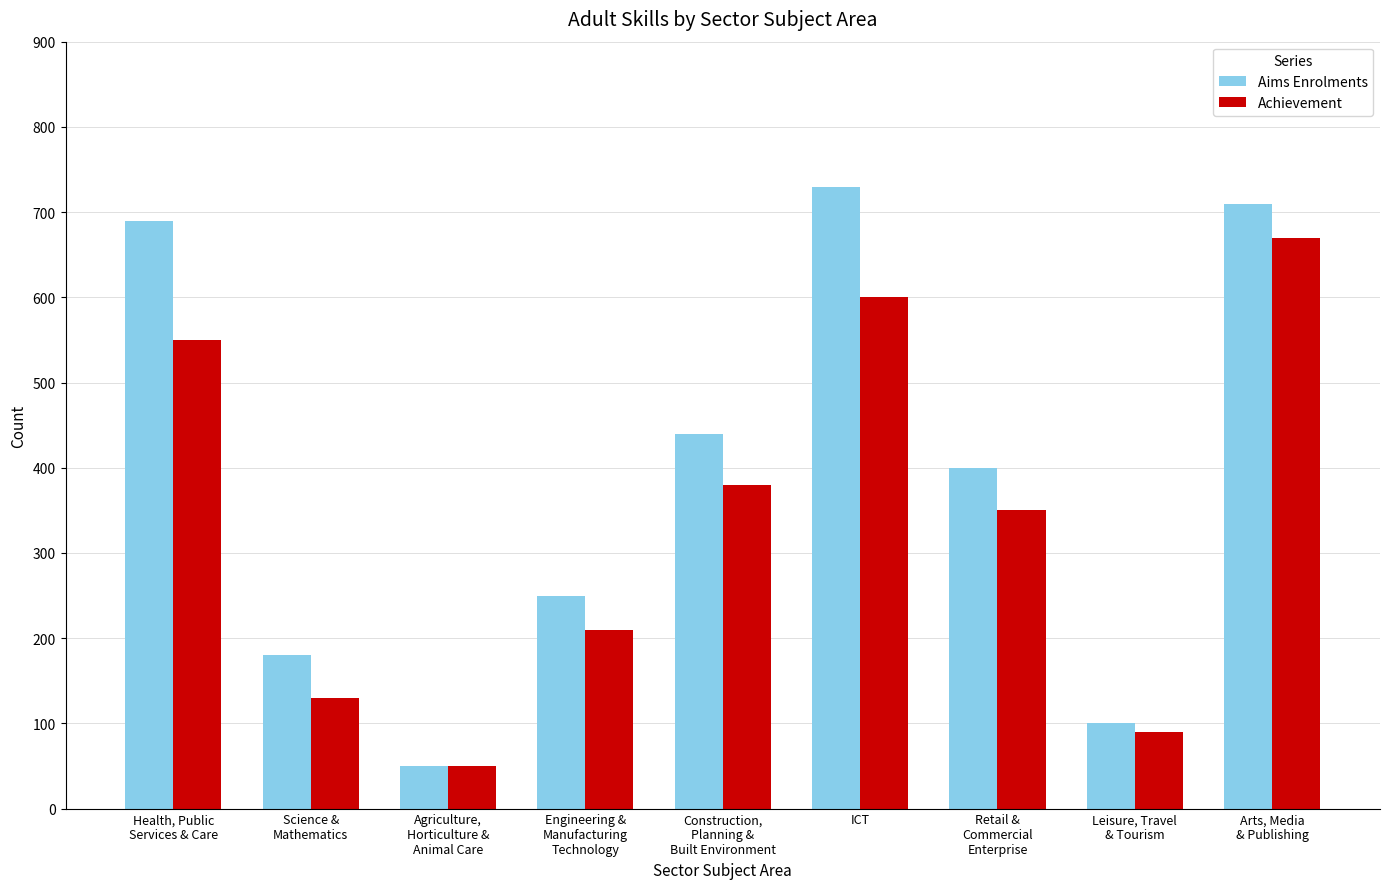

True or false: Achievement has a value of 550 at Health, Public
Services & Care.

True